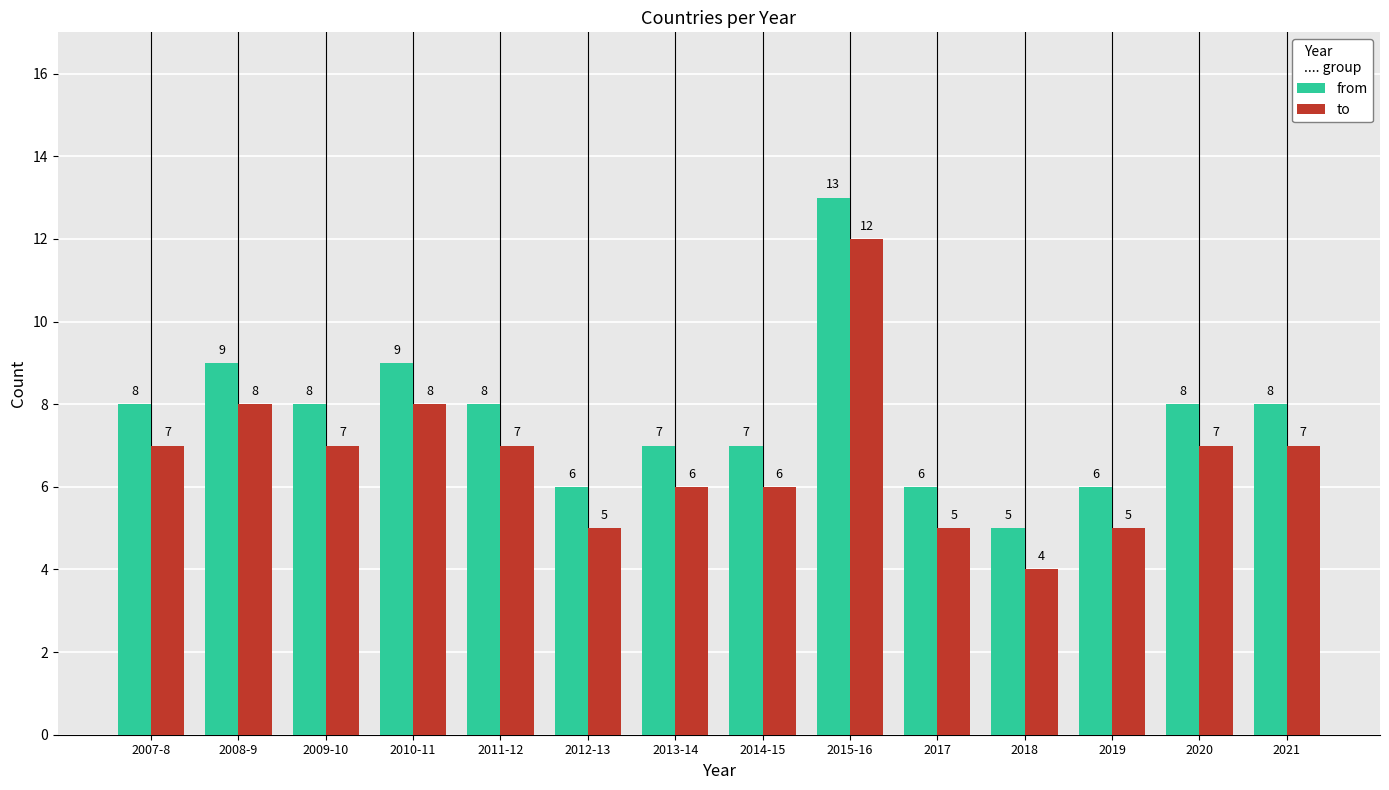

Reading right to left, transcribe all the data shown in this chart.

from: 2021=8	2020=8	2019=6	2018=5	2017=6	2015-16=13	2014-15=7	2013-14=7	2012-13=6	2011-12=8	2010-11=9	2009-10=8	2008-9=9	2007-8=8
to: 2021=7	2020=7	2019=5	2018=4	2017=5	2015-16=12	2014-15=6	2013-14=6	2012-13=5	2011-12=7	2010-11=8	2009-10=7	2008-9=8	2007-8=7